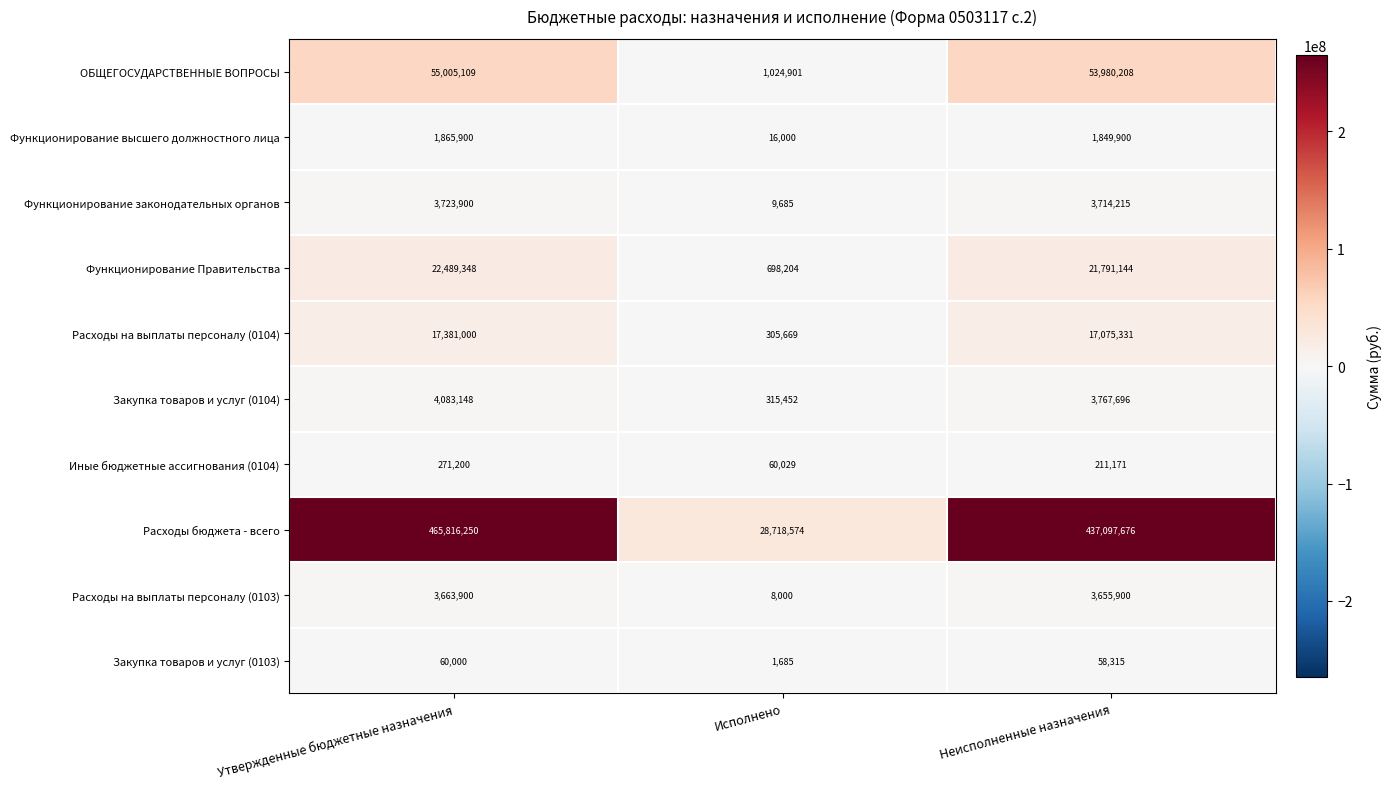

What is the lowest value of the Функционирование высшего должностного лица series?

16000